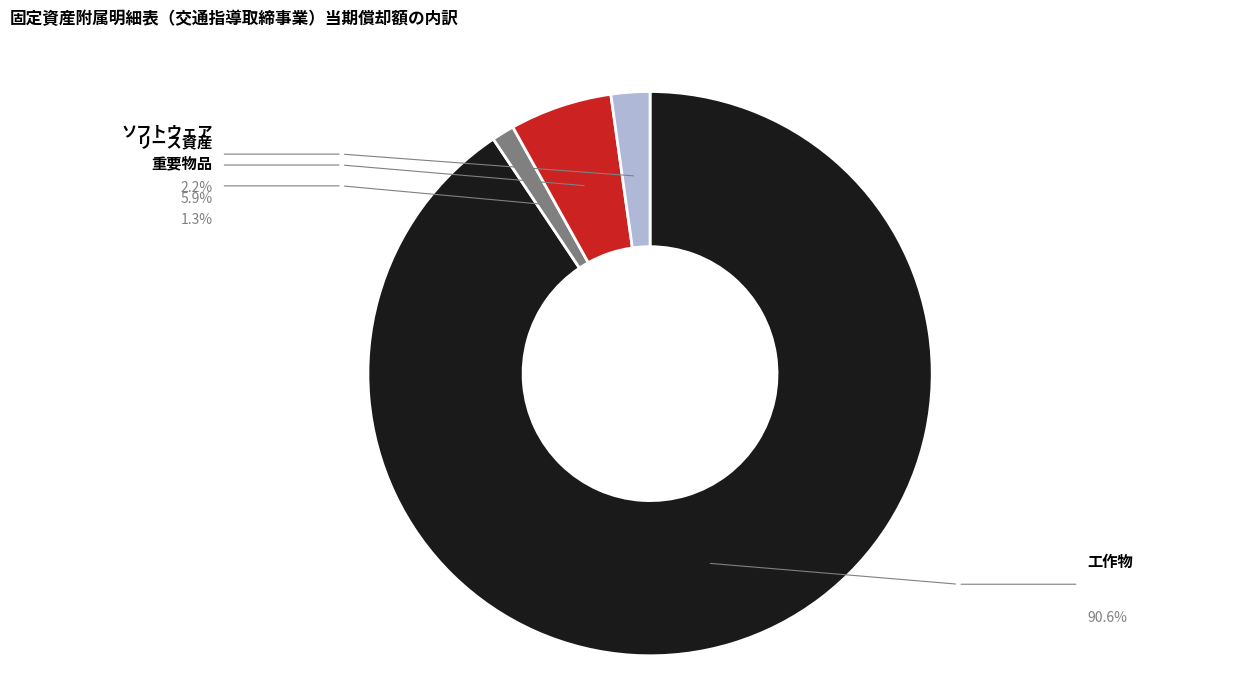

Is there any slice that represents more than half of the pie?

Yes